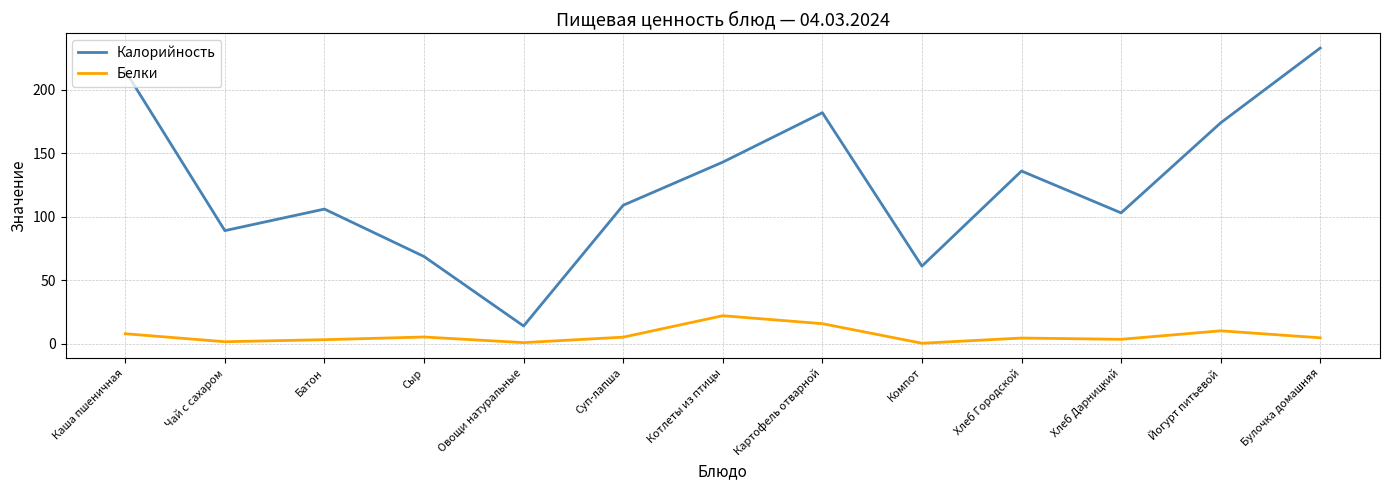

The value of Калорийность at Картофель отварной is 182.0. True or false?

True